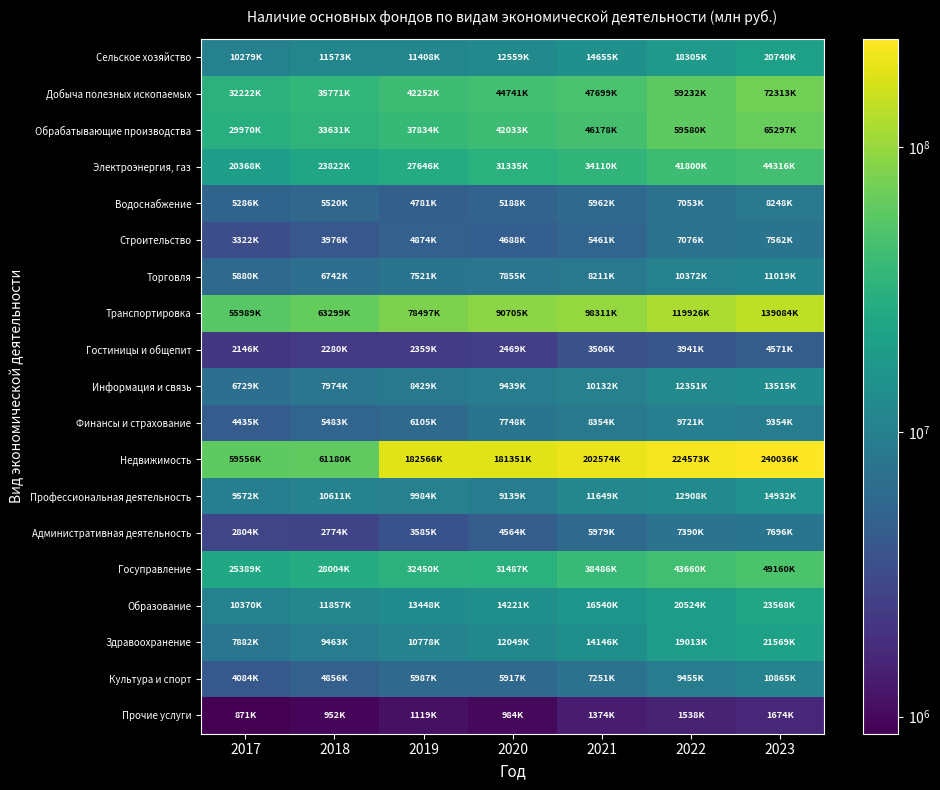

What is the difference between the highest and lowest values at 2017?

58684578